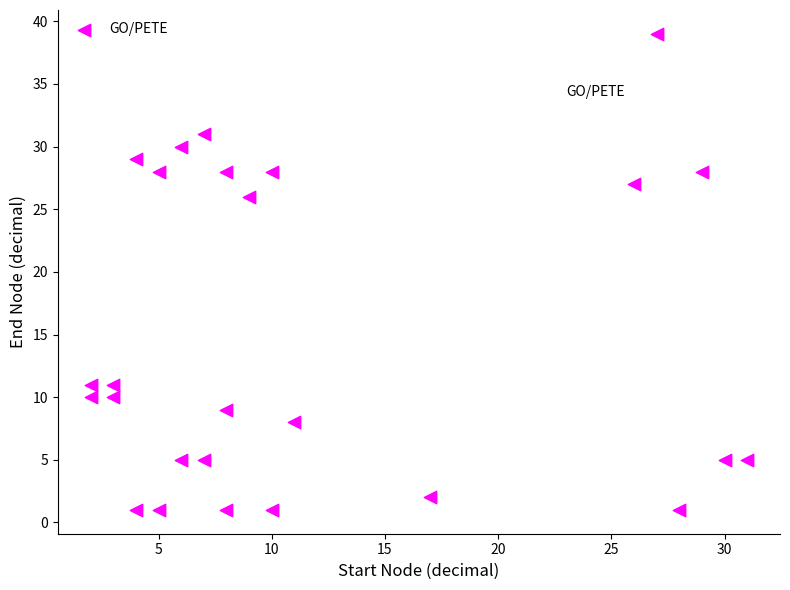

What is the range of Y values (max minus min)?

38